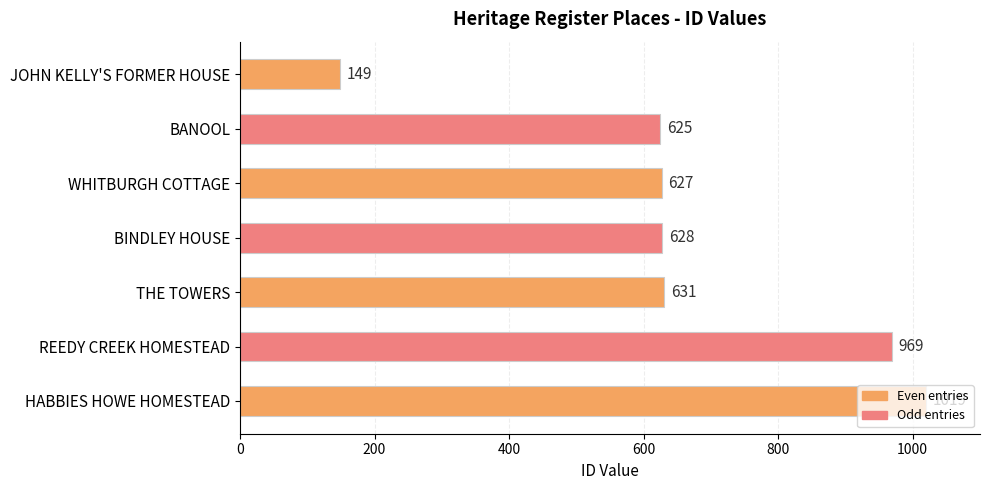

Where is the data nearest to the value 584?

BANOOL